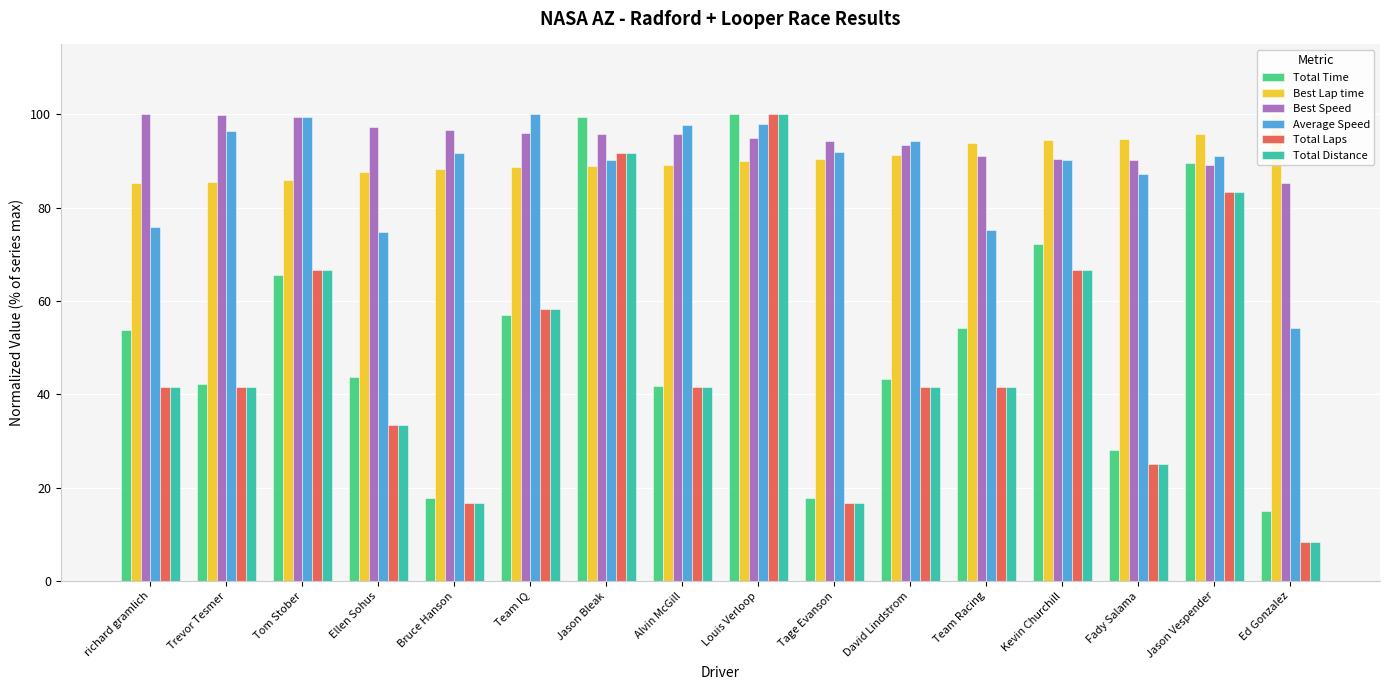

What is the lowest value of the Total Laps series?

8.3